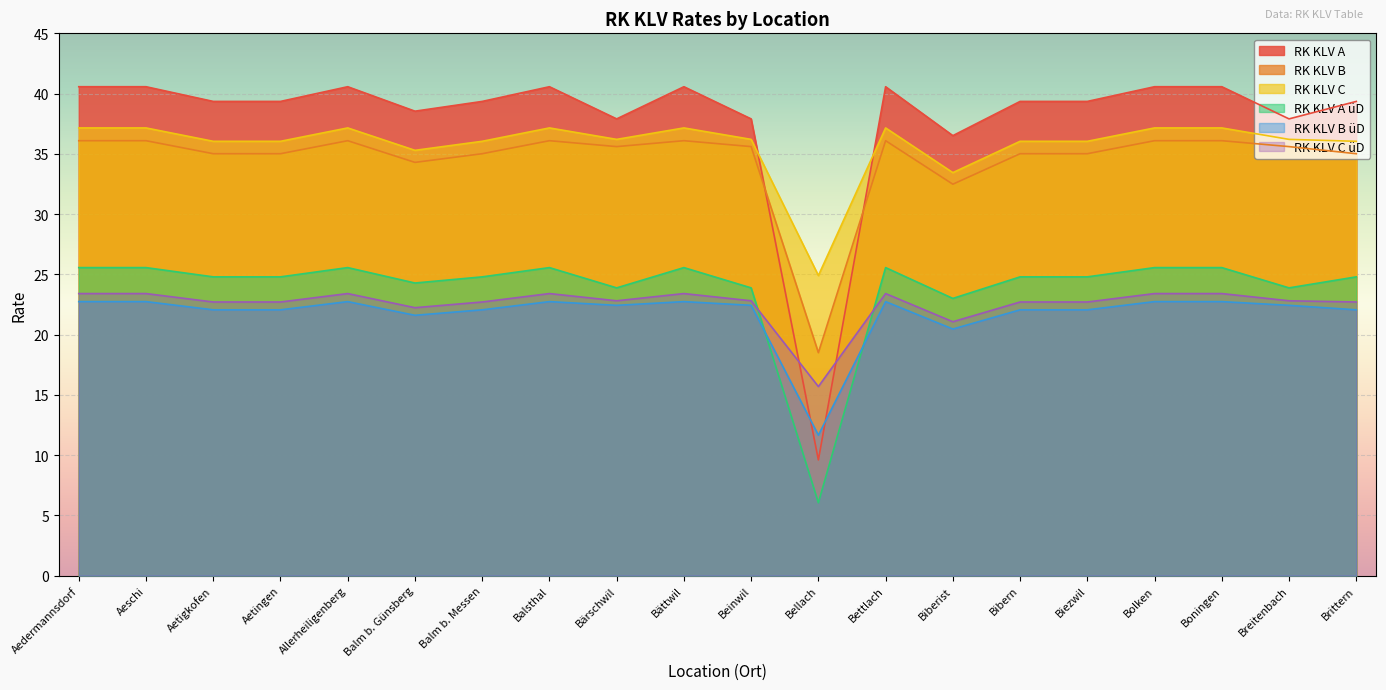

What value does the RK KLV A üD series have at Balsthal?

25.6